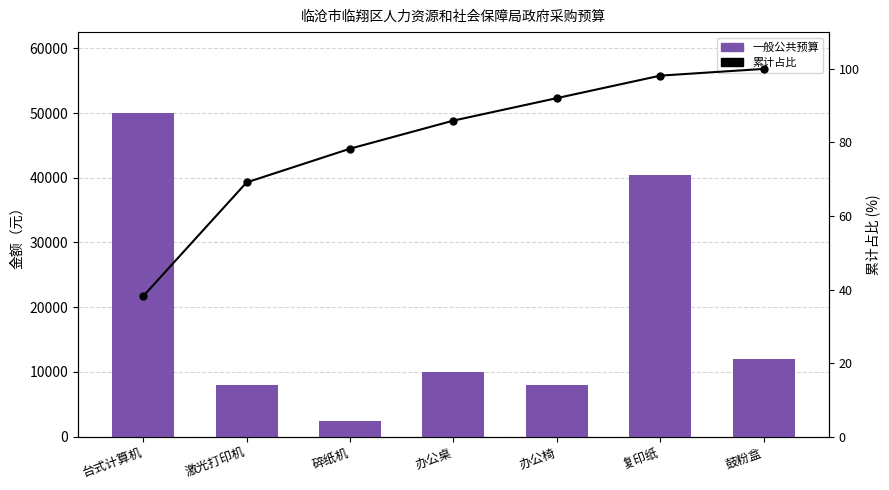

What position from the right is 台式计算机?

7